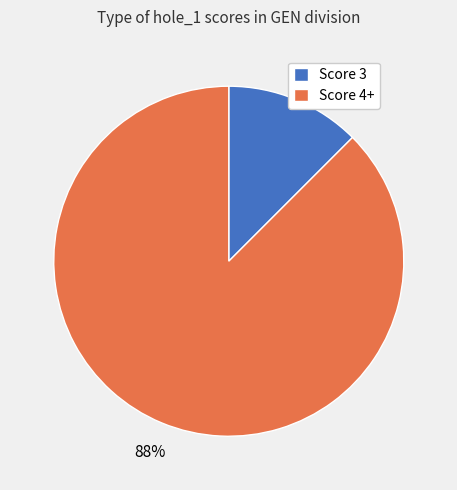

To the nearest percent, what is the combined percentage of Score 4+ and Score 3?

100%